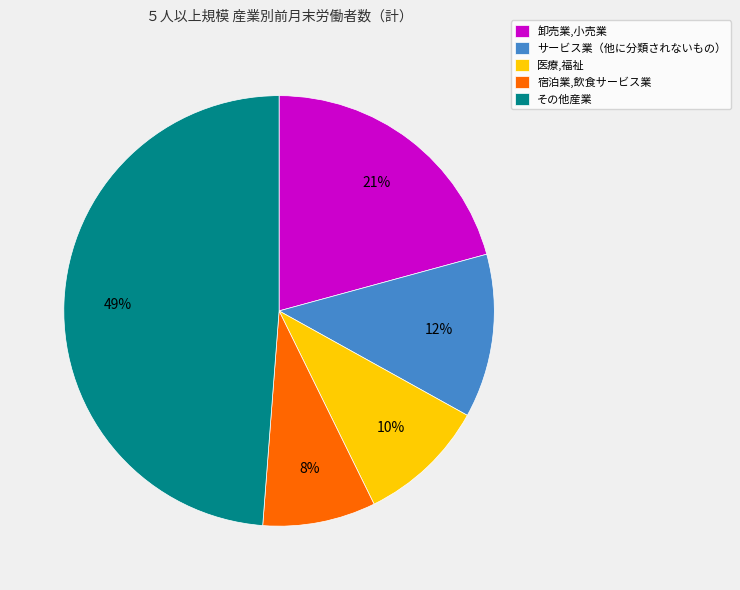

Rank the categories by value from lowest to highest.

宿泊業,飲食サービス業, 医療,福祉, サービス業（他に分類されないもの）, 卸売業,小売業, その他産業